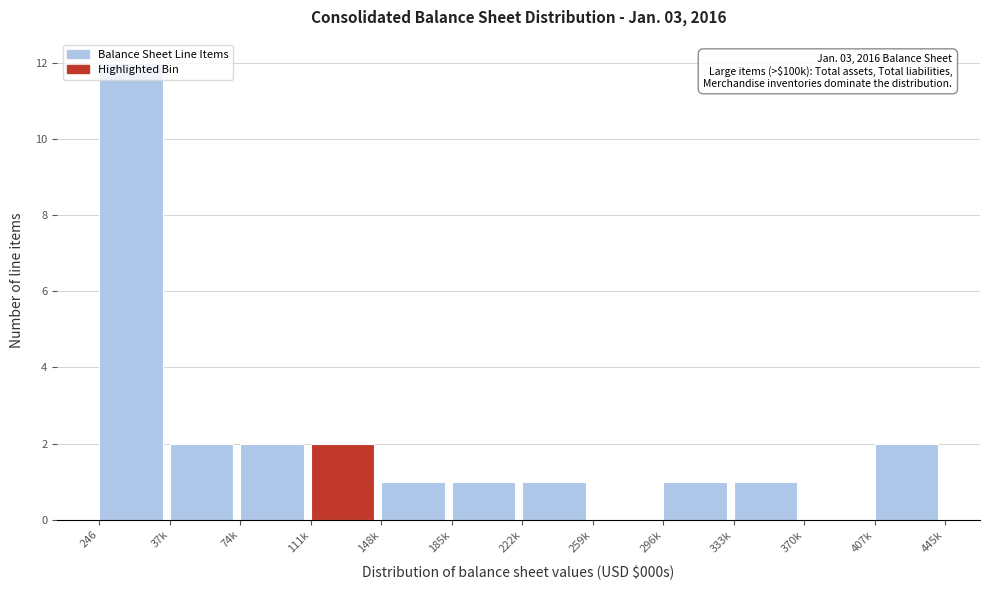

What is the maximum value shown in the chart?

12